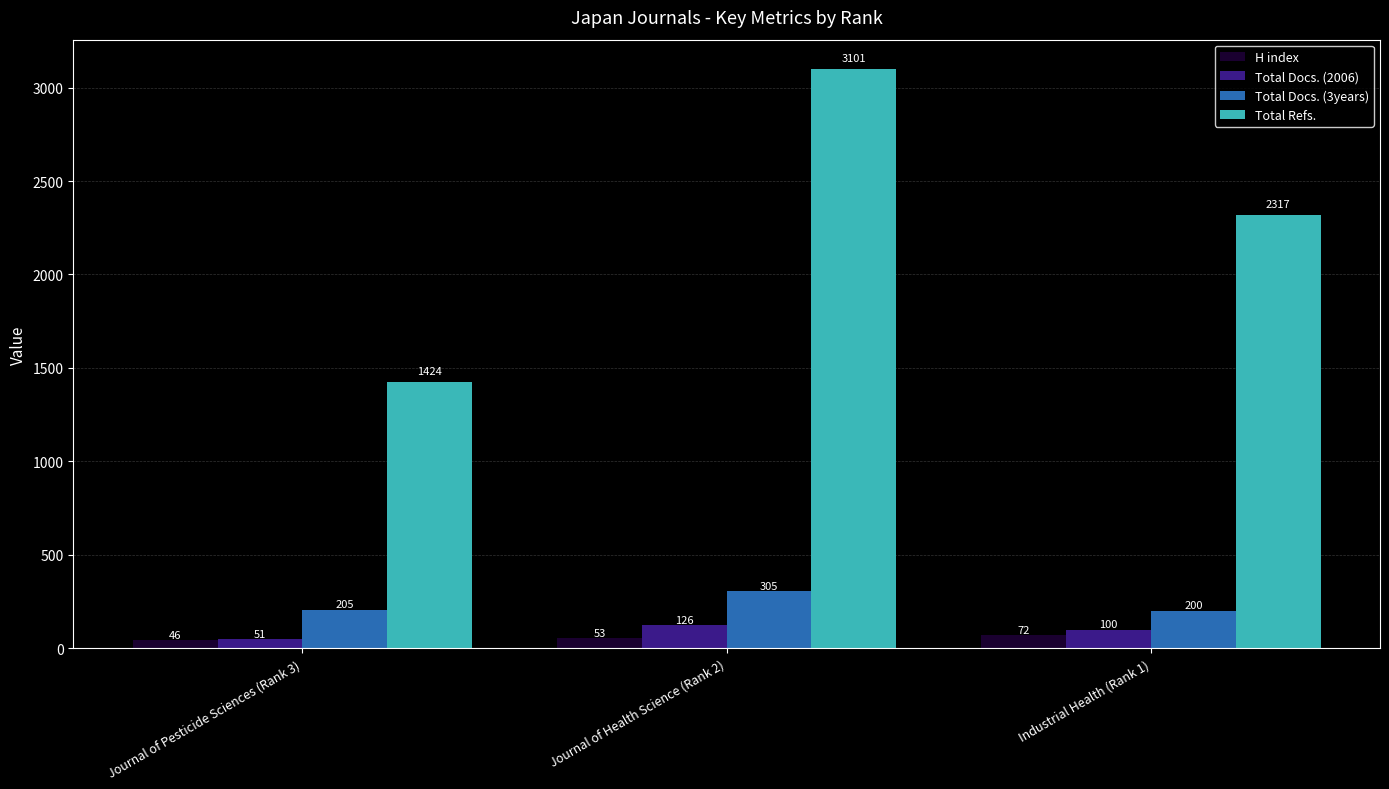

What is the difference between the highest and lowest values at Journal of Pesticide Sciences (Rank 3)?

1378